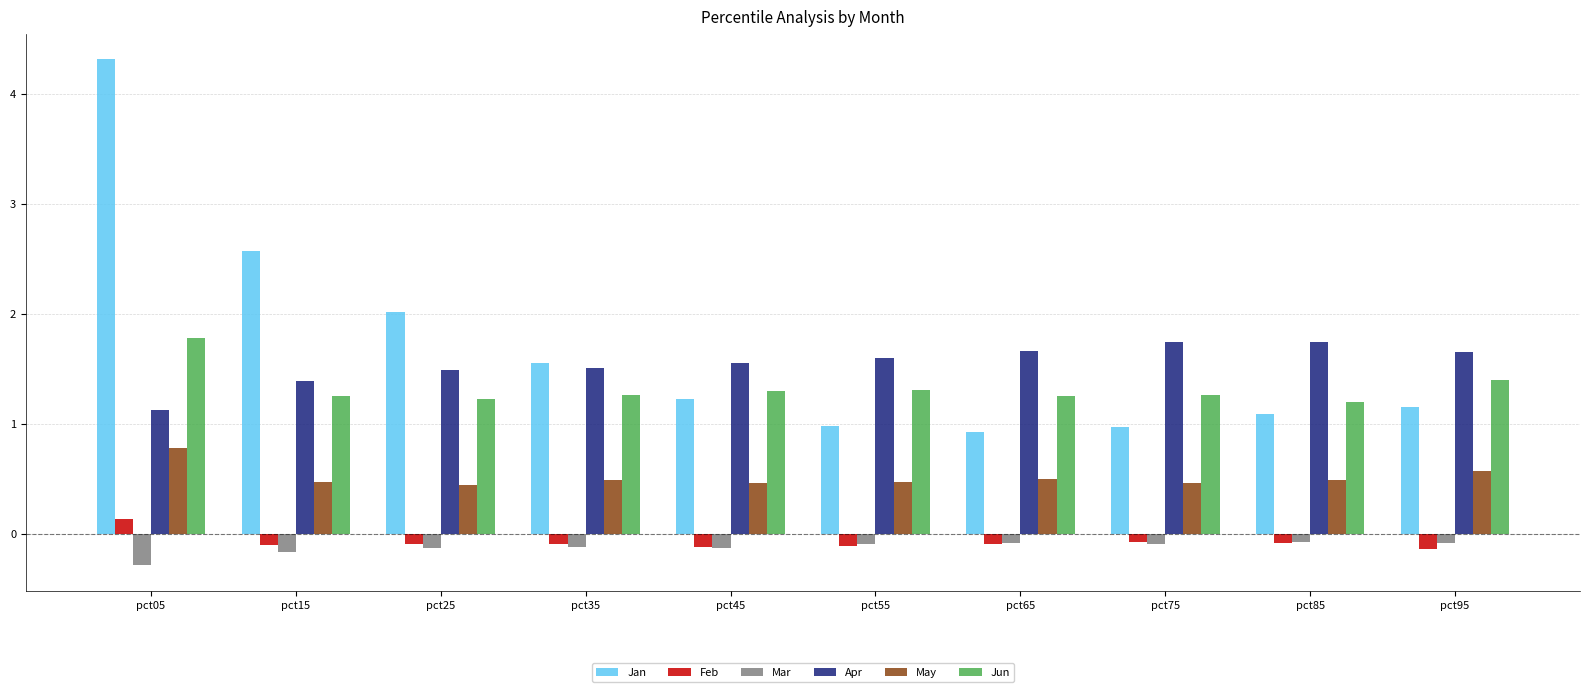

What is the sum of all Apr values?

15.4